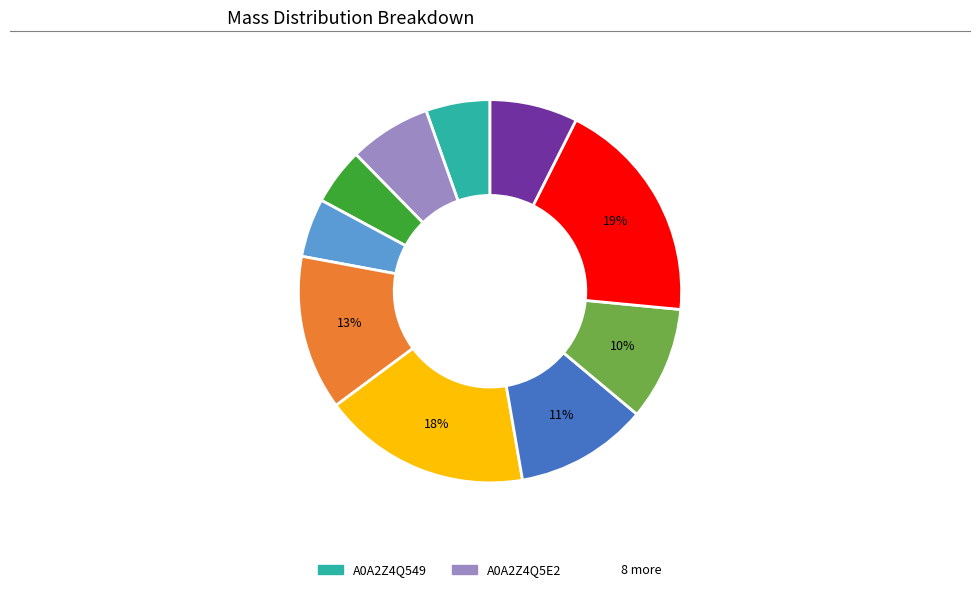

To the nearest percent, what is the average slice percentage?

10%